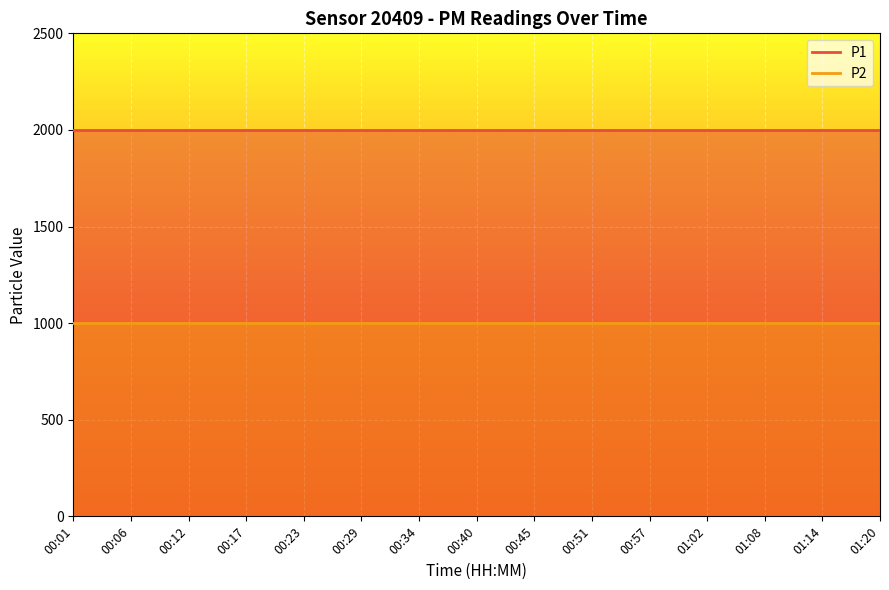

Which series changed the most between 00:40 and 00:57?

P1